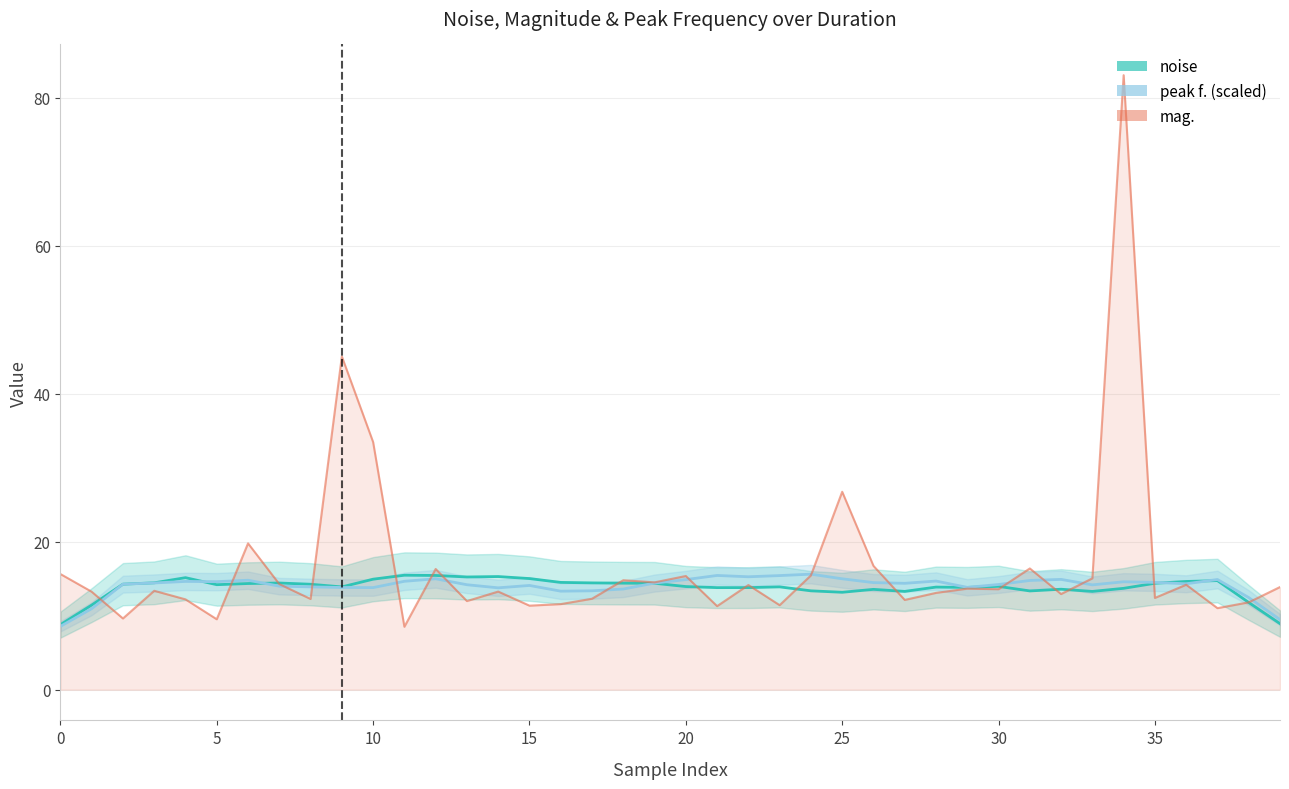

Does the chart display data point markers on the line(s)?

No